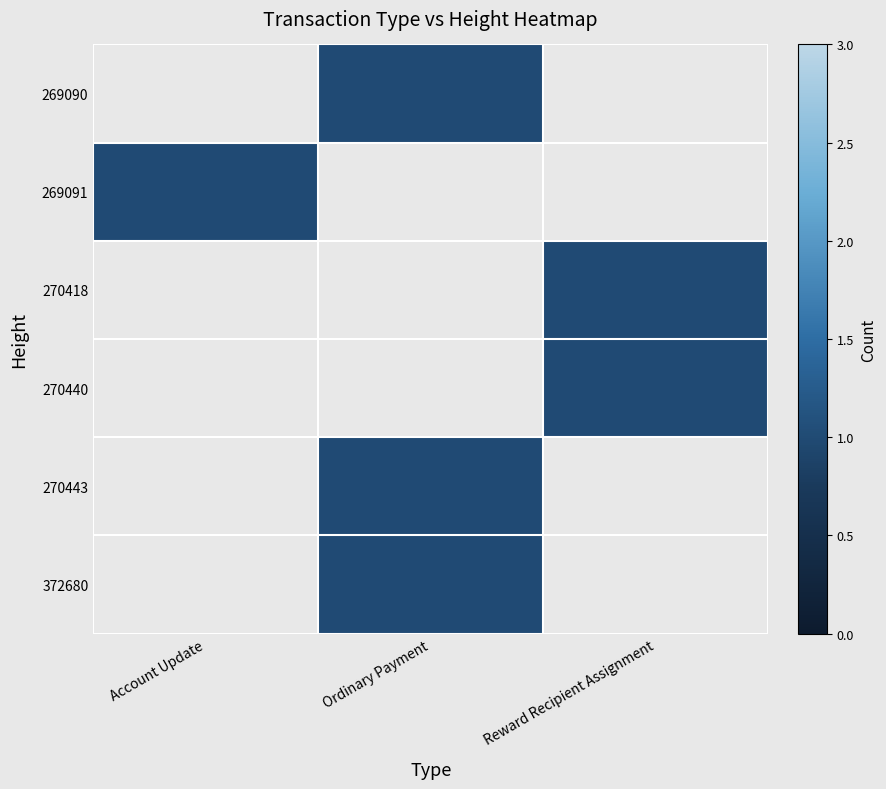

How many data points does each series have?

3